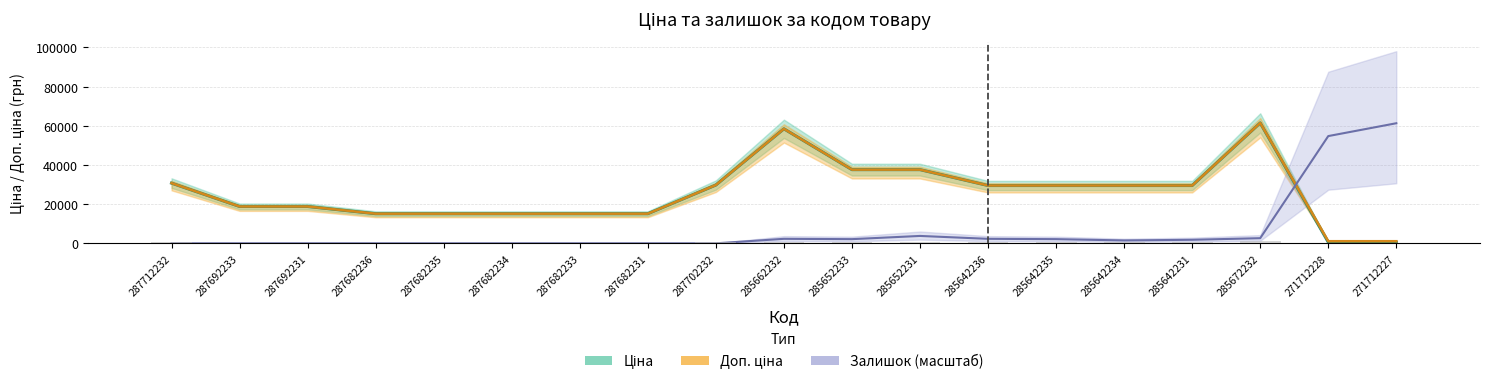

At which category is the sum across all series the highest?

285672232